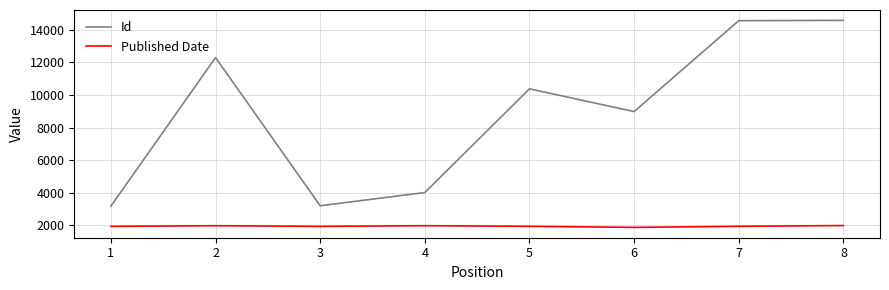

Rank the series at 6 from lowest to highest value.

Published Date, Id